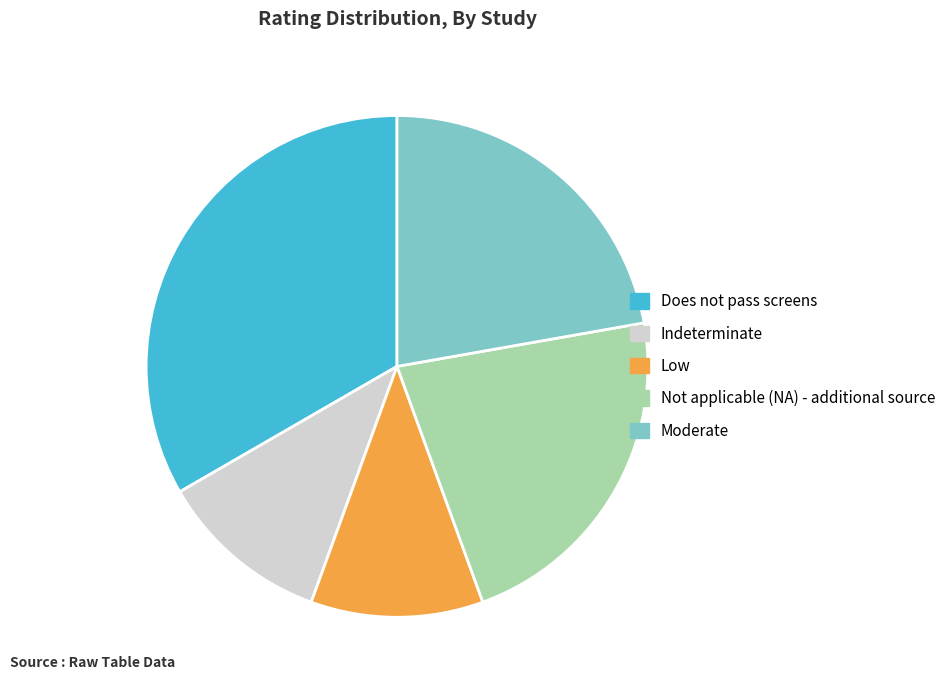

Do Indeterminate and Low together represent more than half of the pie?

No